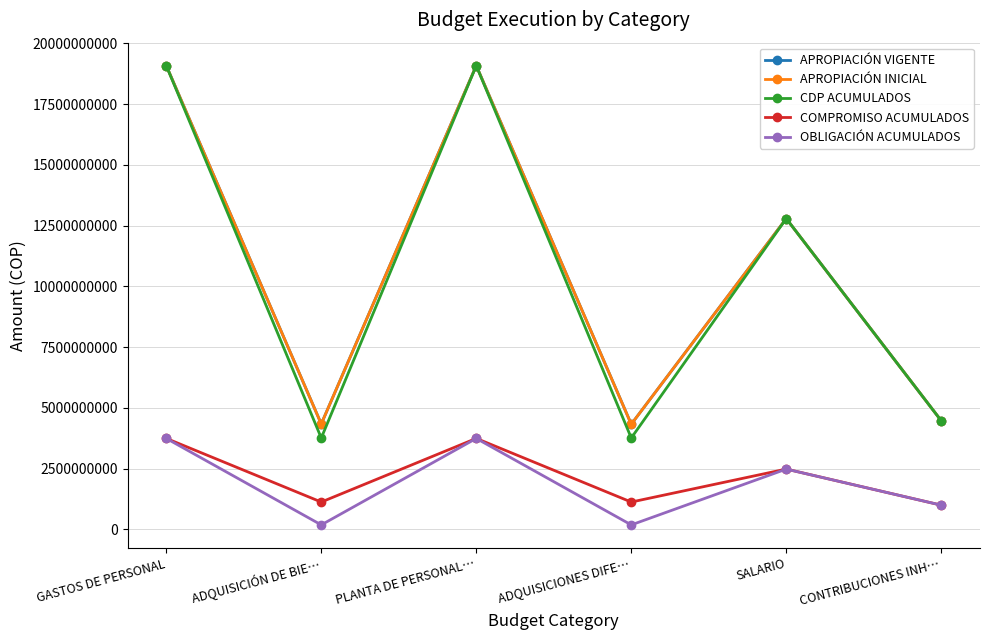

Is this an area chart (filled region under the line)?

No